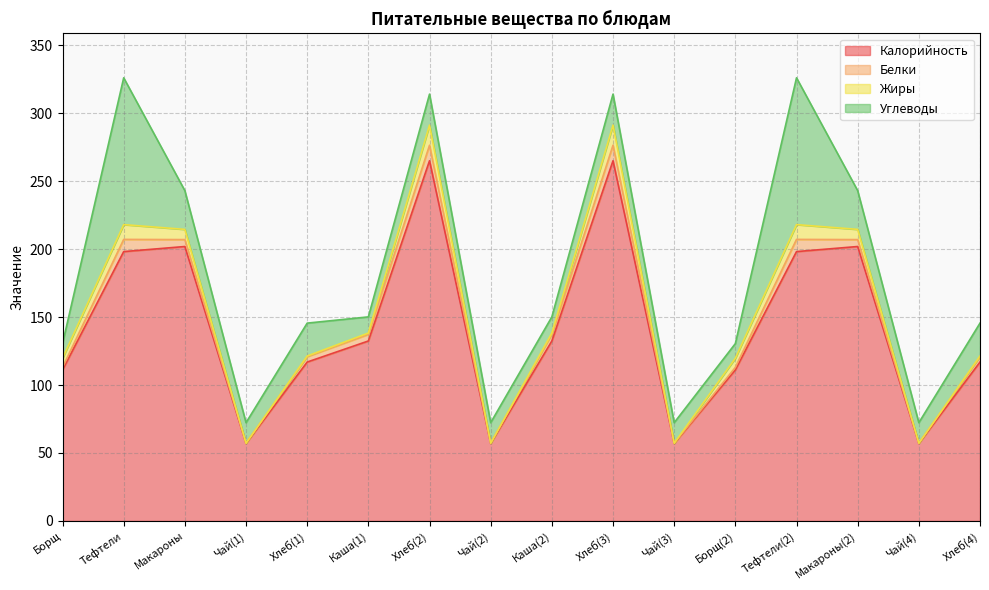

How many data points in Жиры are less than 6?

8